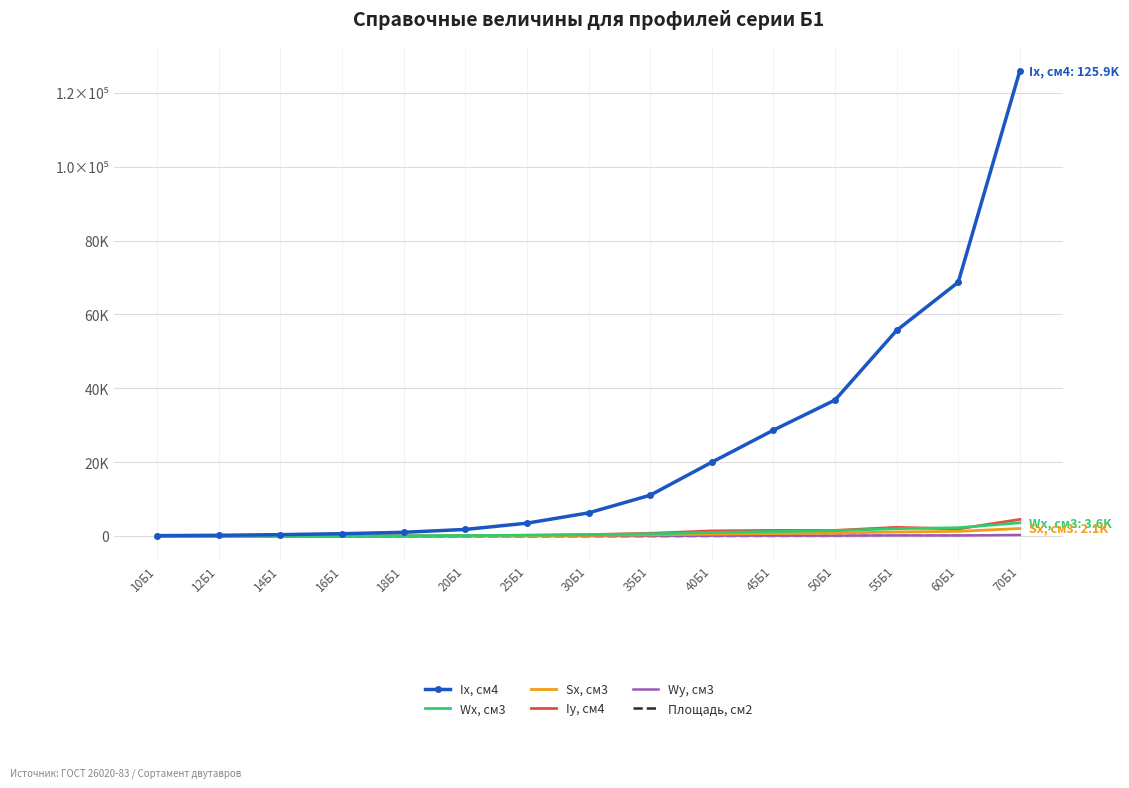

Reading left to right, transcribe all the data shown in this chart.

Ix, см4: 171.0	257.4	434.9	689.3	1062.7	1844.3	3537.1	6318.2	11094.5	20018.8	28697.3	36841.9	55677.4	68715.9	125922.2
Wx, см3: 34.2	43.8	63.3	87.8	120.1	184.4	285.3	424.0	641.3	1011.1	1286.9	1497.6	2050.7	2305.9	3644.6
Sx, см3: 19.7	24.9	35.8	49.5	67.7	104.7	159.7	237.5	358.1	563.9	725.1	853.5	1164.9	1325.4	2094.8
Iy, см4: 15.9	22.4	36.4	54.4	81.9	133.9	254.8	442.0	791.5	1447.1	1580.0	1582.0	2405.5	1979.7	4557.4
Wy, см3: 5.8	7.0	10.0	13.3	18.0	26.8	41.1	59.3	91.0	145.4	158.8	159.0	218.7	199.0	350.6
Площадь, см2: 10.3	11.0	13.4	16.2	19.6	27.2	32.7	40.8	52.7	72.2	84.3	92.4	113.4	120.5	164.7